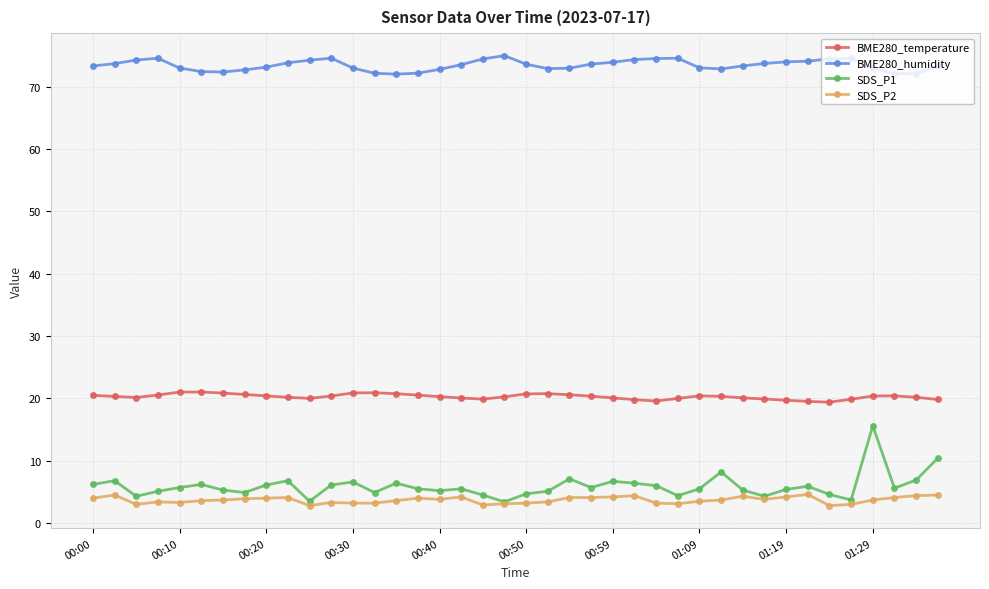

List the series in order of their peak value, highest first.

BME280_humidity, BME280_temperature, SDS_P1, SDS_P2